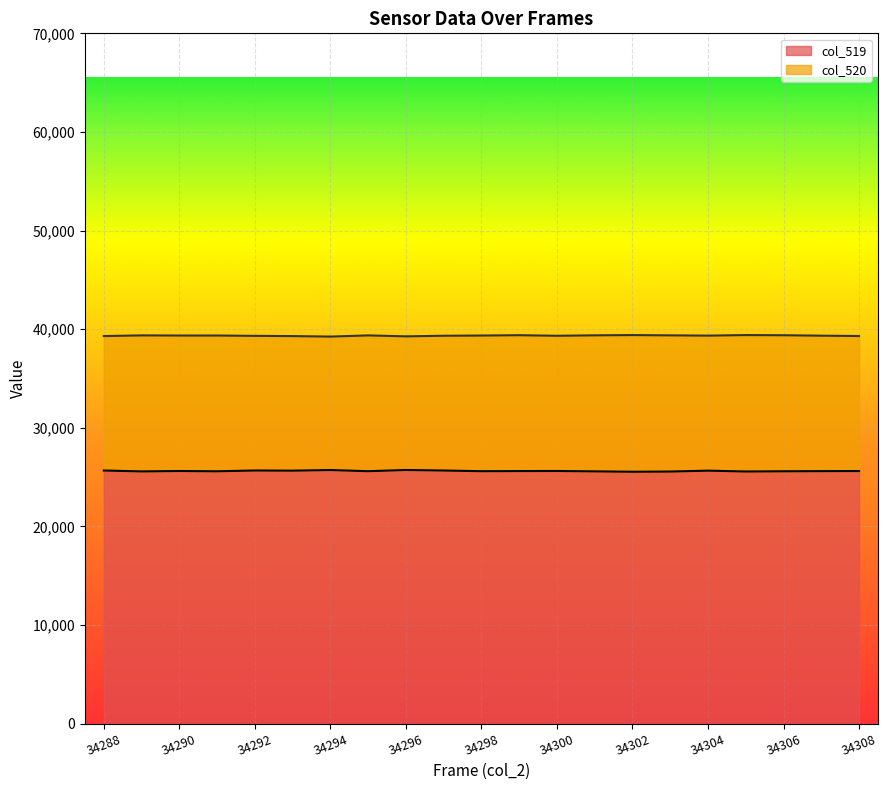

True or false: col_520 has more than 1 points higher than both neighbors.

True